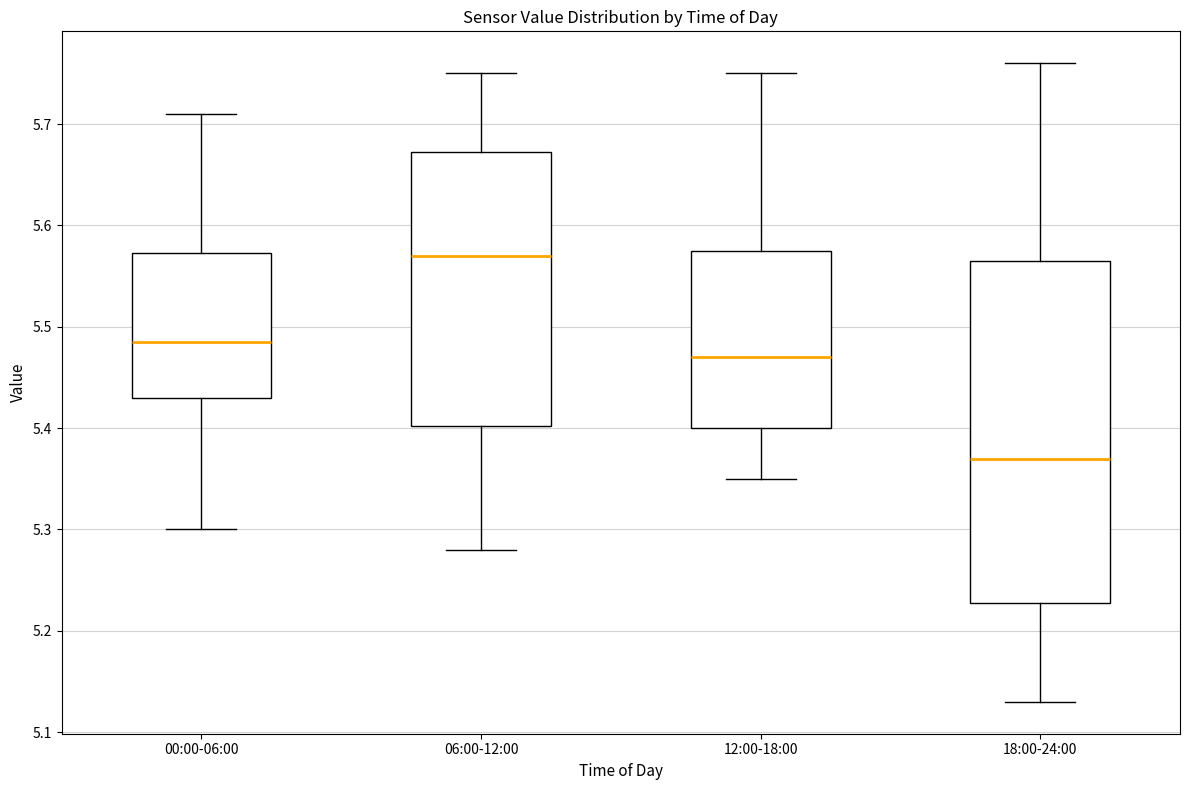

Reading left to right, read every box against the y-axis: the position of its median line, the range the box covers, and the ends of its whiskers. The values are not printed on the chart, so give them approximately, as read against the axis.

00:00-06:00: median 5.49, box 5.43 to 5.57, whiskers 5.30 to 5.71
06:00-12:00: median 5.57, box 5.40 to 5.67, whiskers 5.28 to 5.75
12:00-18:00: median 5.47, box 5.40 to 5.58, whiskers 5.35 to 5.75
18:00-24:00: median 5.37, box 5.23 to 5.57, whiskers 5.13 to 5.76